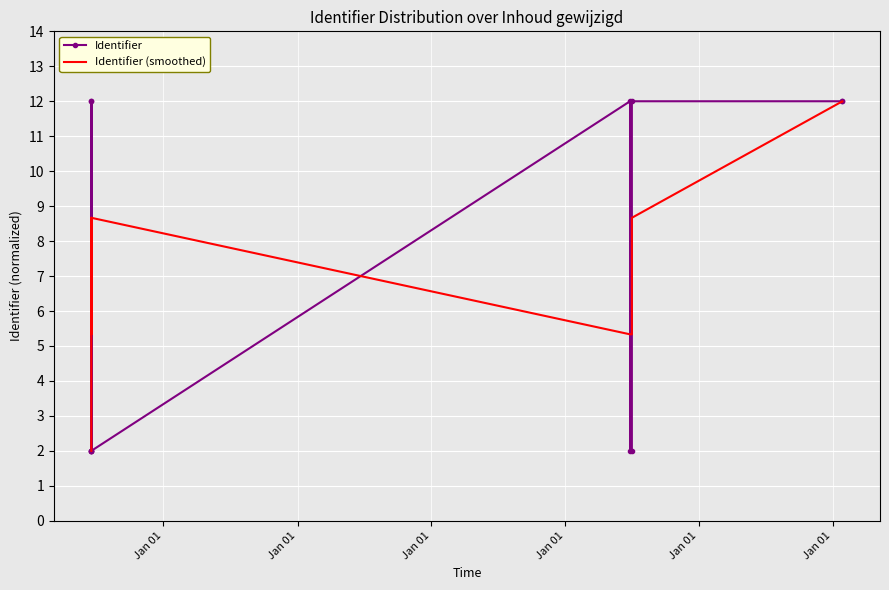

How many data points in Identifier are less than 11?

6